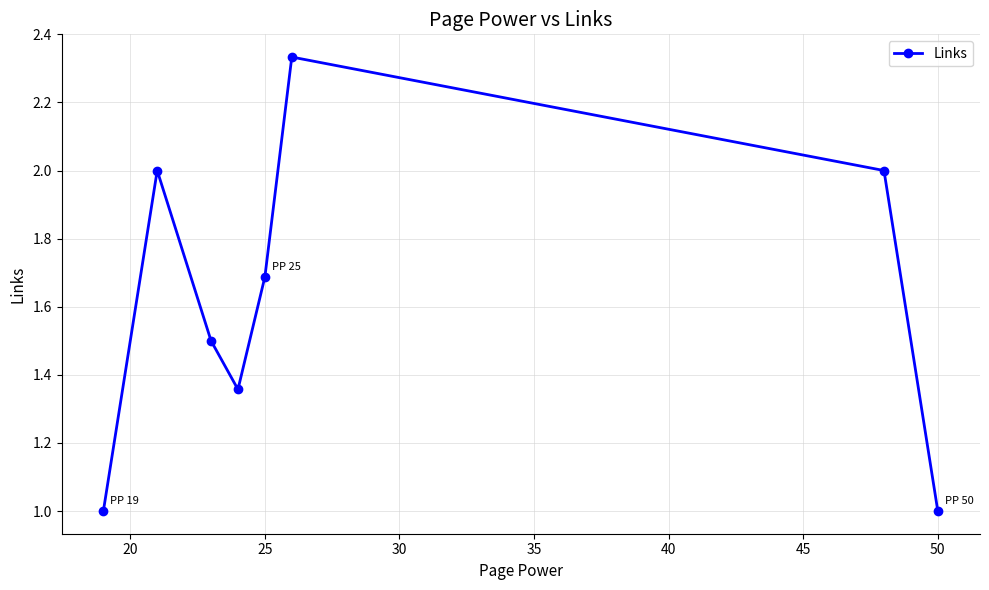

What is the value of the 8th point from the left?

1.0